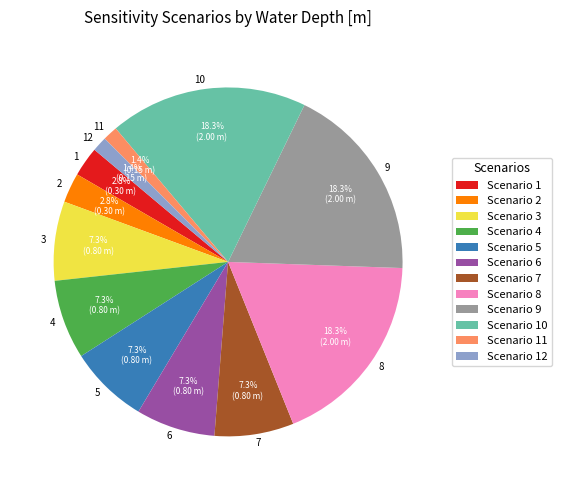

To the nearest percent, what percentage of the pie is 1?

3%